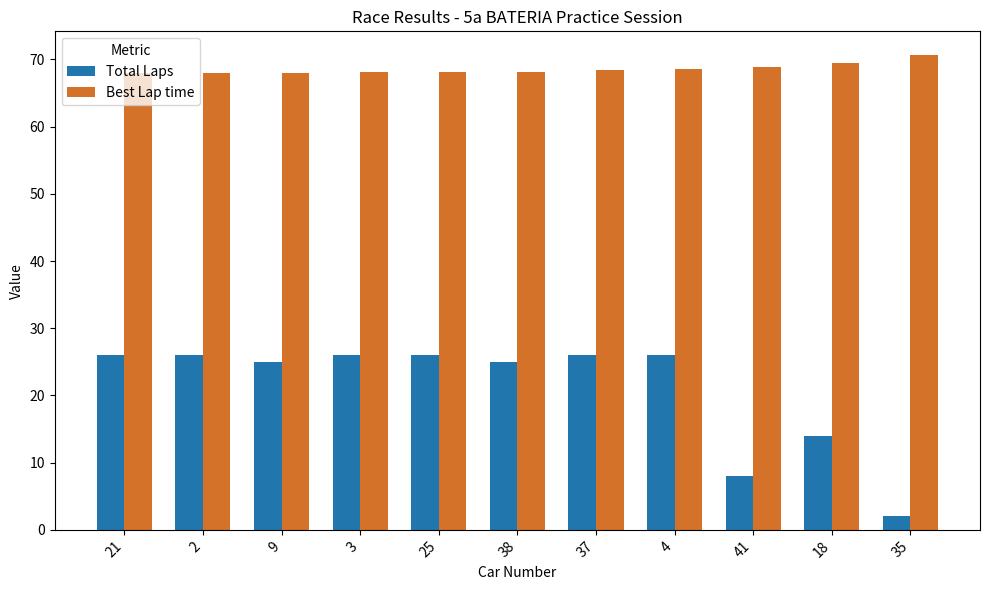

Rank the series at 2 from highest to lowest value.

Best Lap time, Total Laps